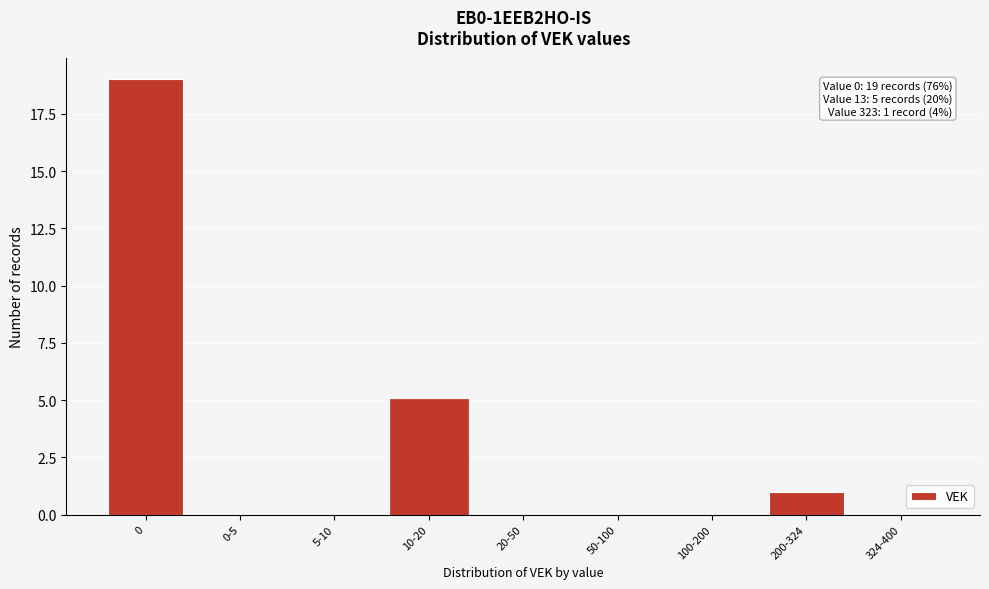

Reading left to right, list all the values displayed in this chart.

0=19	0-5=0	5-10=0	10-20=5	20-50=0	50-100=0	100-200=0	200-324=1	324-400=0